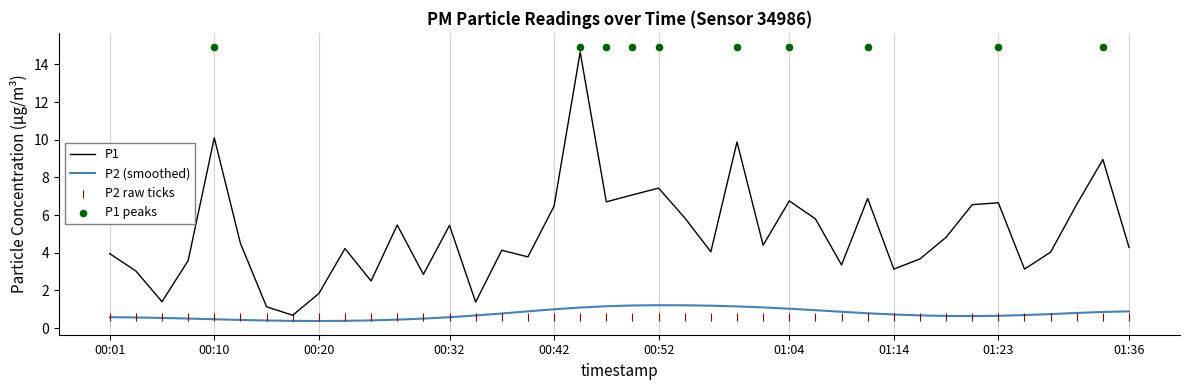

What is the change in value from 00:40 to 01:36?

+0.5